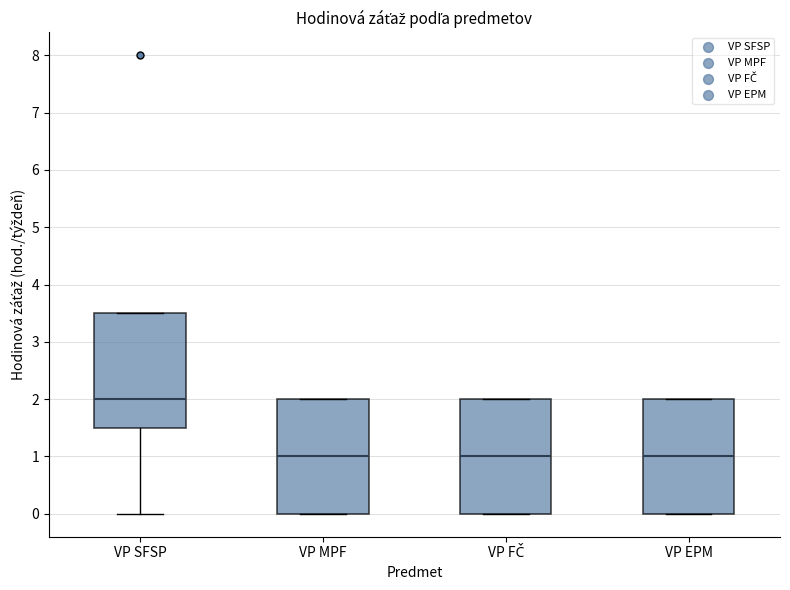

Reading left to right, read every box against the y-axis: the position of its median line, the range the box covers, and the ends of its whiskers. The values are not printed on the chart, so give them approximately, as read against the axis.

VP SFSP: median 2.0, box 1.5 to 3.5, whiskers 0.0 to 3.5
VP MPF: median 1.0, box 0.0 to 2.0, whiskers 0.0 to 2.0
VP FČ: median 1.0, box 0.0 to 2.0, whiskers 0.0 to 2.0
VP EPM: median 1.0, box 0.0 to 2.0, whiskers 0.0 to 2.0